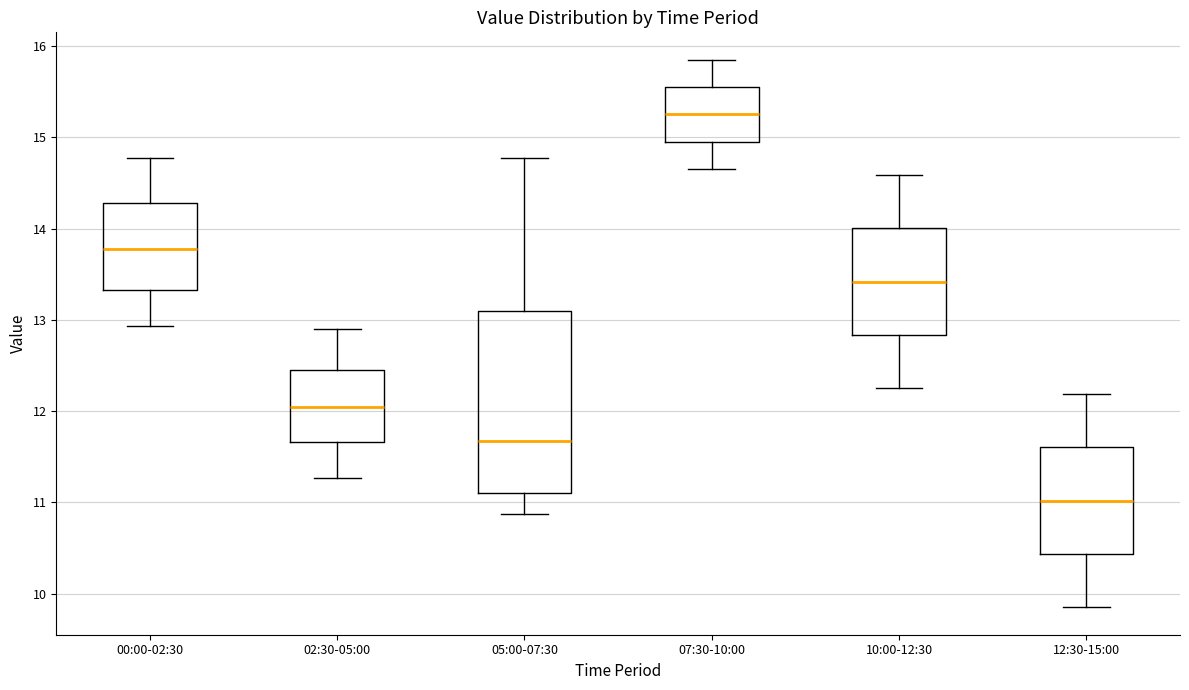

Reading left to right, transcribe this box plot: for each box, give where its median line is, the range the box spans, and where its two whiskers end, as read against the y-axis. The values are not printed on the chart, so give them approximately, as read against the axis.

00:00-02:30: median 13.8, box 13.3 to 14.3, whiskers 12.9 to 14.8
02:30-05:00: median 12.1, box 11.7 to 12.5, whiskers 11.3 to 12.9
05:00-07:30: median 11.7, box 11.1 to 13.1, whiskers 10.9 to 14.8
07:30-10:00: median 15.3, box 15.0 to 15.6, whiskers 14.7 to 15.9
10:00-12:30: median 13.4, box 12.8 to 14.0, whiskers 12.3 to 14.6
12:30-15:00: median 11.0, box 10.4 to 11.6, whiskers 9.9 to 12.2